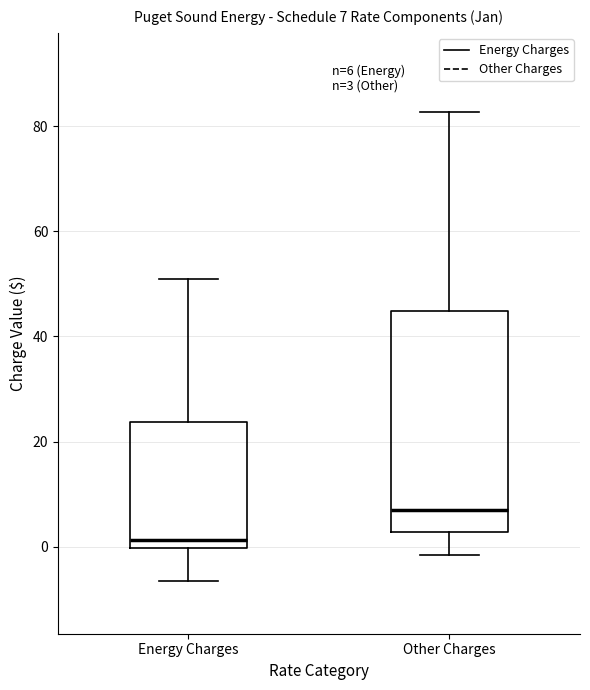

Comparing the boxes themselves (not the whiskers), which one is the tallest?

Other Charges